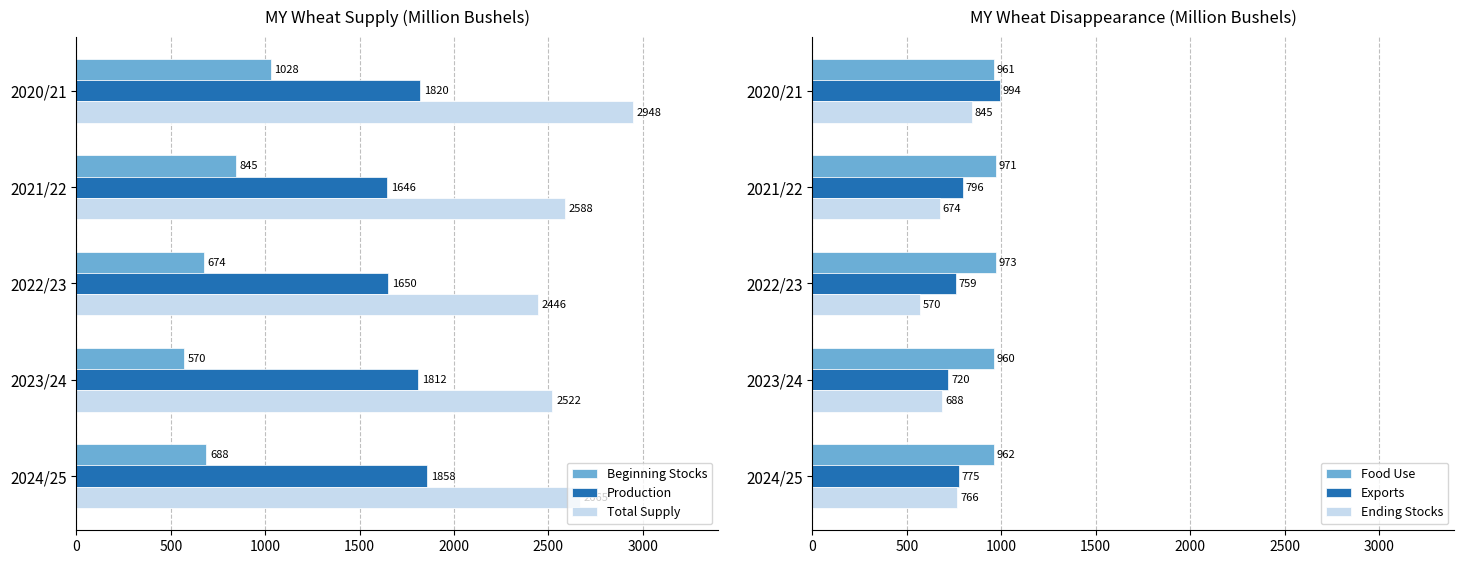

What is the value of the Production bar at the 3rd from the left?

1649.7